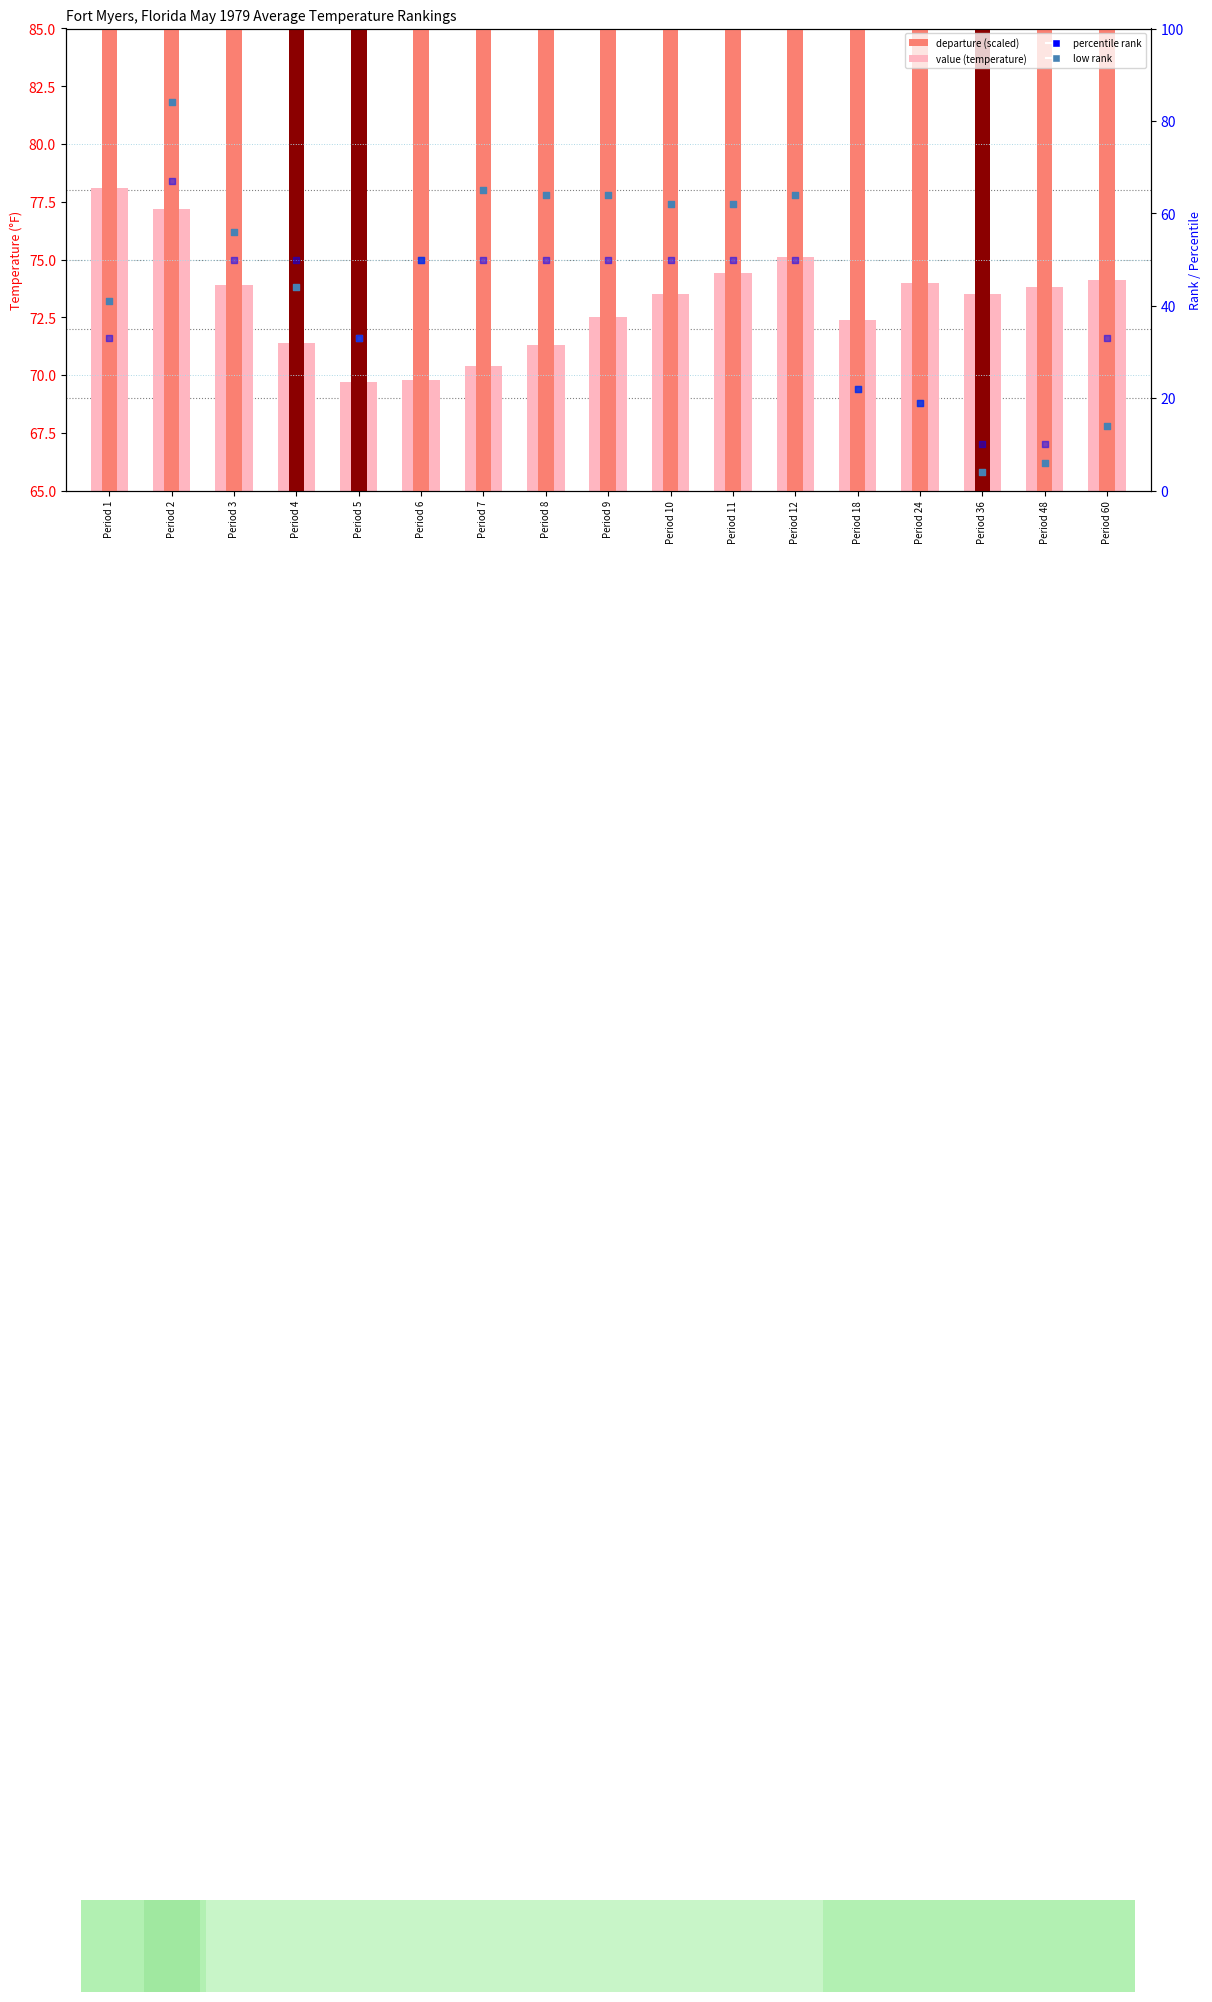

What are all the series names shown in the legend?

value (temperature), departure (scaled), low rank, percentile rank